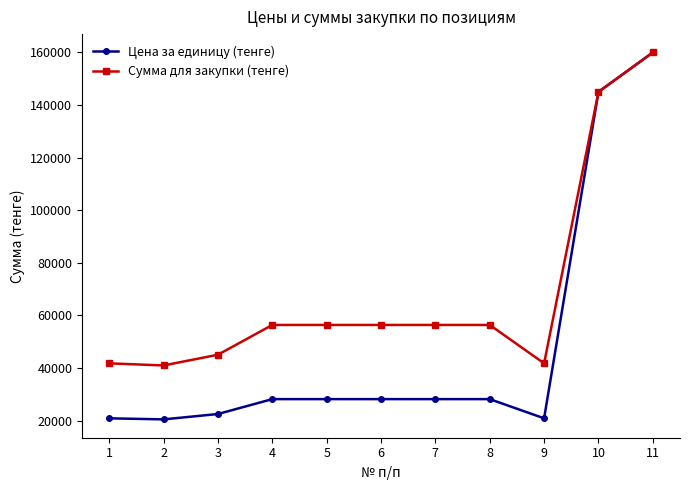

List the series in order of their overall mean, highest first.

Сумма для закупки (тенге), Цена за единицу (тенге)